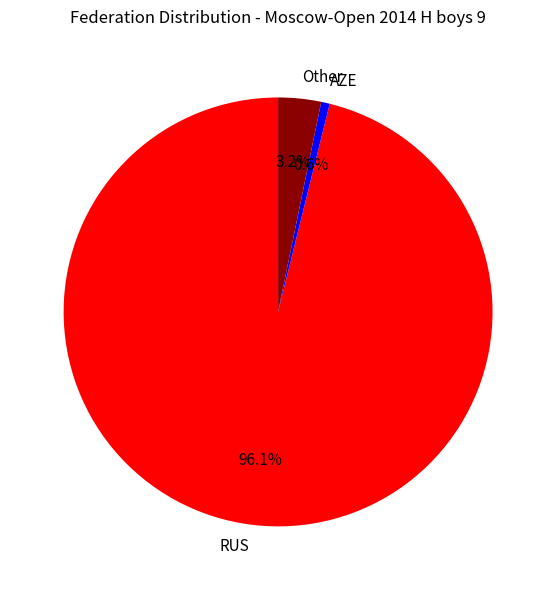

Which category has the smallest portion of the pie?

AZE